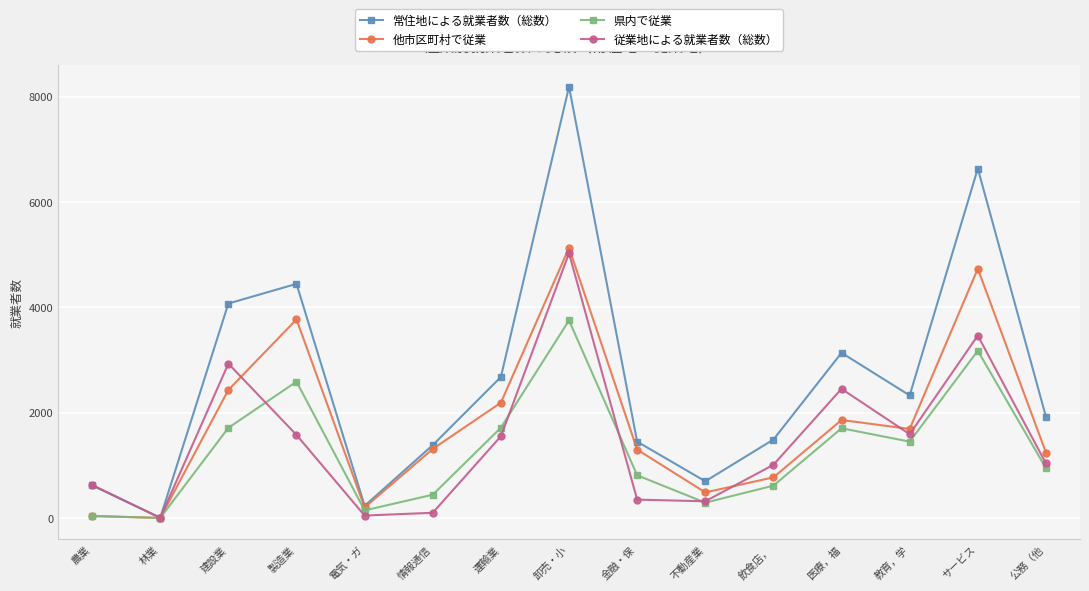

What is the difference between the maximum and second lowest values in the 県内で従業 series?

3716